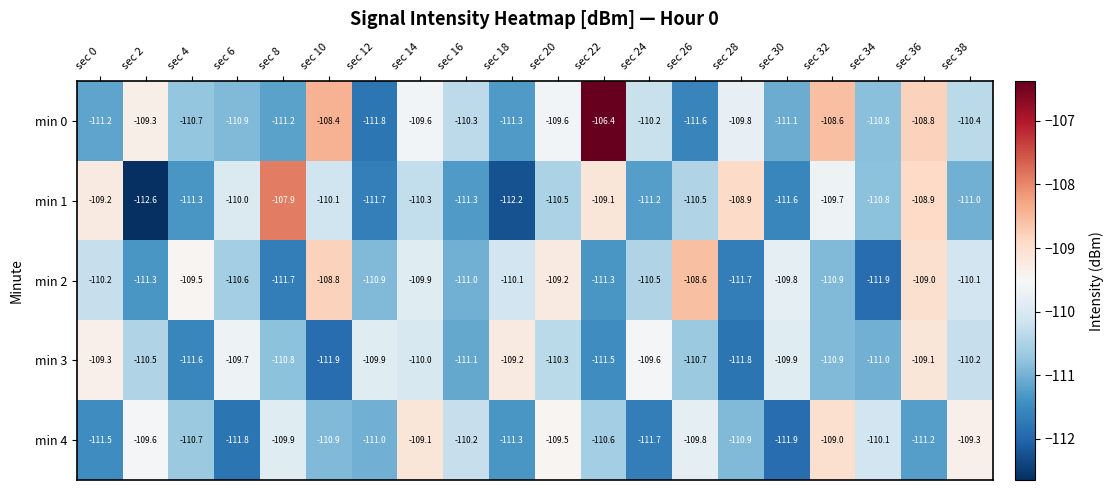

The value of min 3 at sec 32 is -110.9. True or false?

True